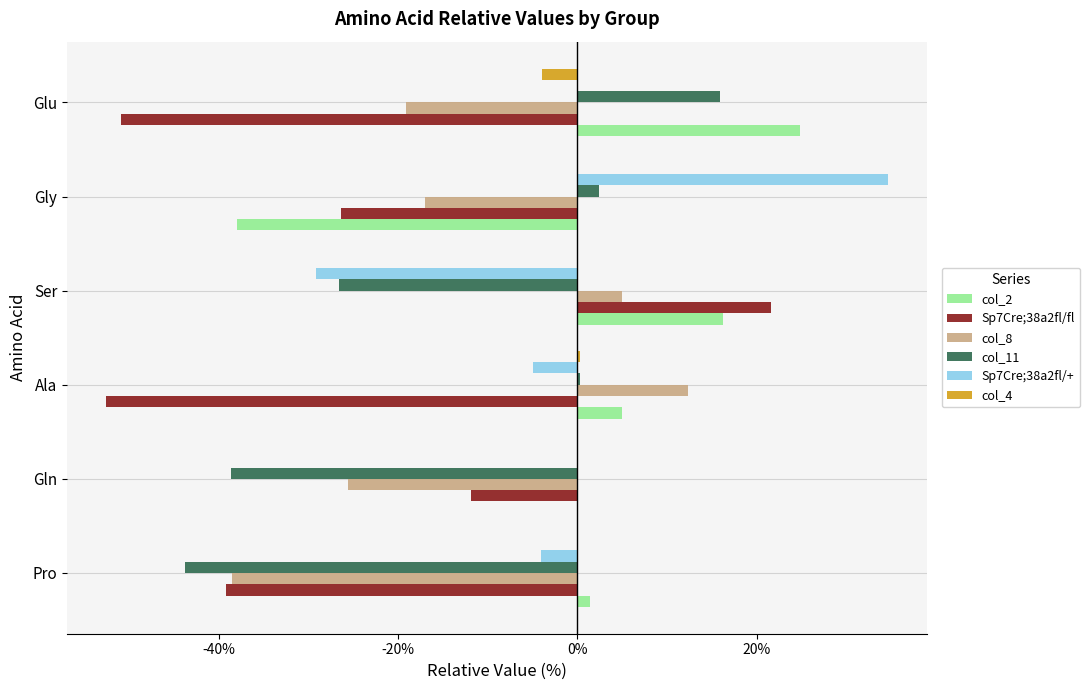

What is the approximate value of col_11 at Glu?

15.9